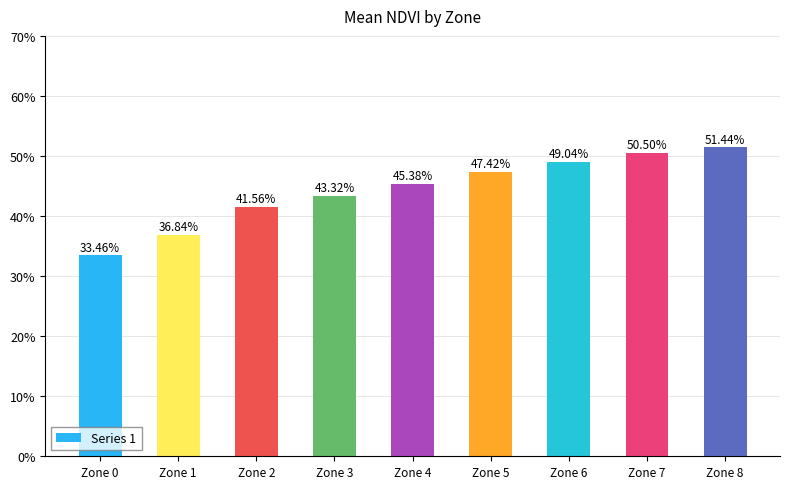

Are the bars horizontal?

No